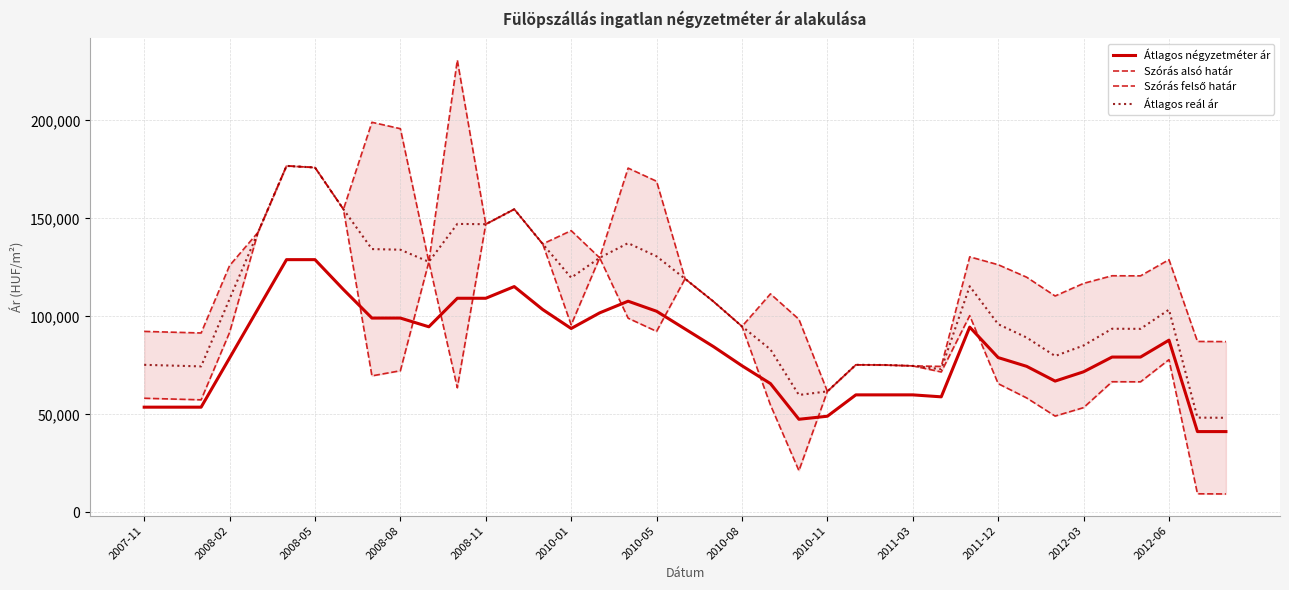

True or false: Átlagos reál ár and Átlagos négyzetméter ár cross at least once.

False